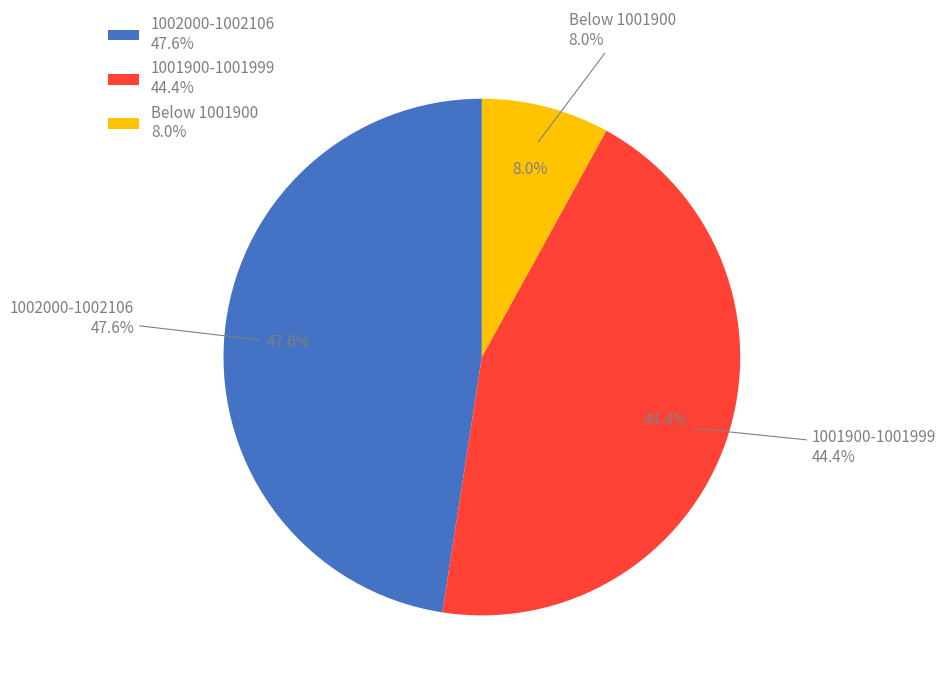

Do 1002106 and 1002104 together represent more than half of the pie?

Yes